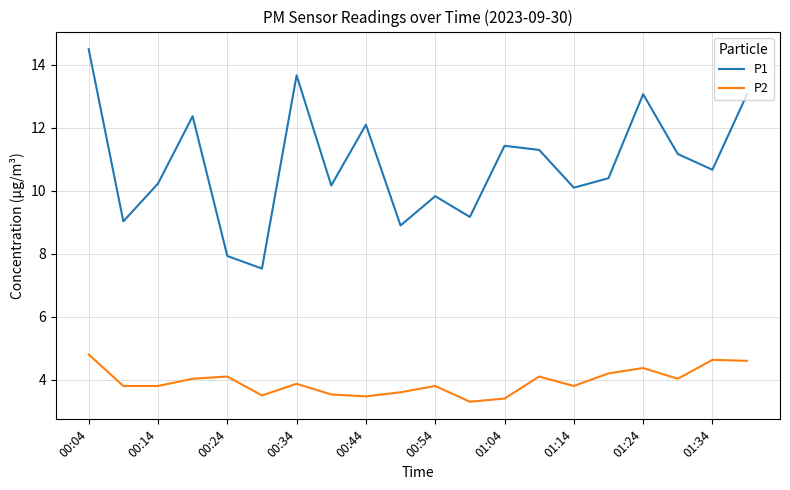

Which series has the largest total across all categories?

P1